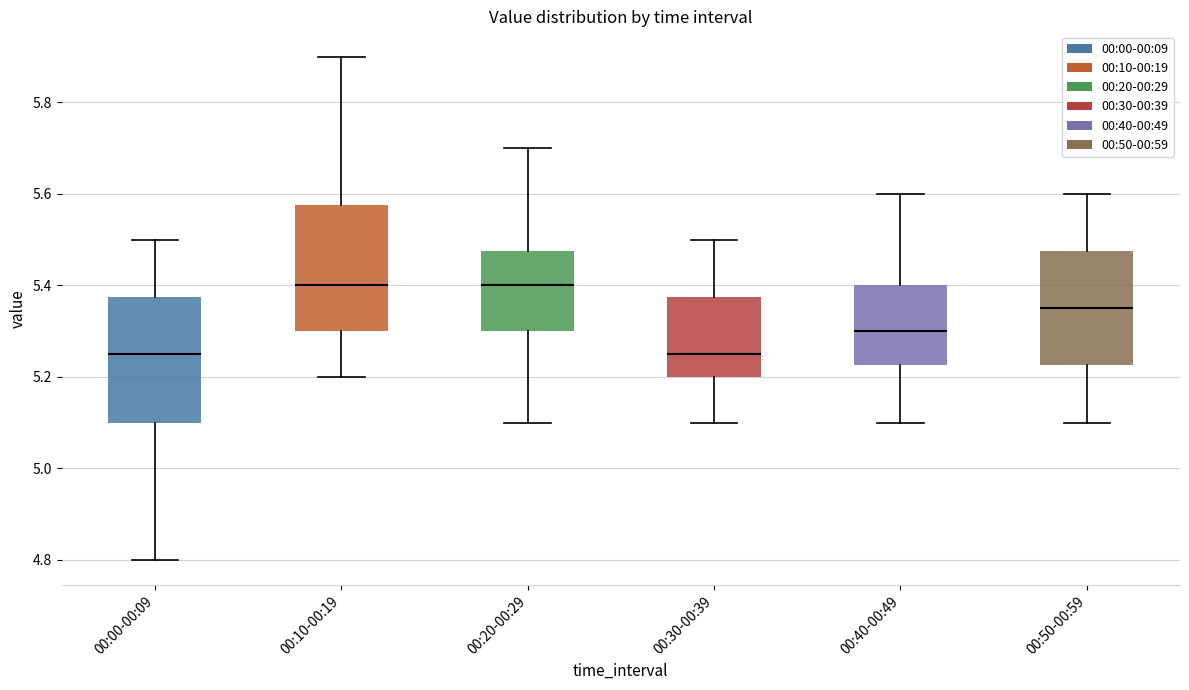

Reading left to right, read every box against the y-axis: the position of its median line, the range the box covers, and the ends of its whiskers. The values are not printed on the chart, so give them approximately, as read against the axis.

00:00-00:09: median 5.26, box 5.10 to 5.38, whiskers 4.80 to 5.50
00:10-00:19: median 5.40, box 5.30 to 5.58, whiskers 5.20 to 5.90
00:20-00:29: median 5.40, box 5.30 to 5.48, whiskers 5.10 to 5.70
00:30-00:39: median 5.26, box 5.20 to 5.38, whiskers 5.10 to 5.50
00:40-00:49: median 5.30, box 5.22 to 5.40, whiskers 5.10 to 5.60
00:50-00:59: median 5.36, box 5.22 to 5.48, whiskers 5.10 to 5.60